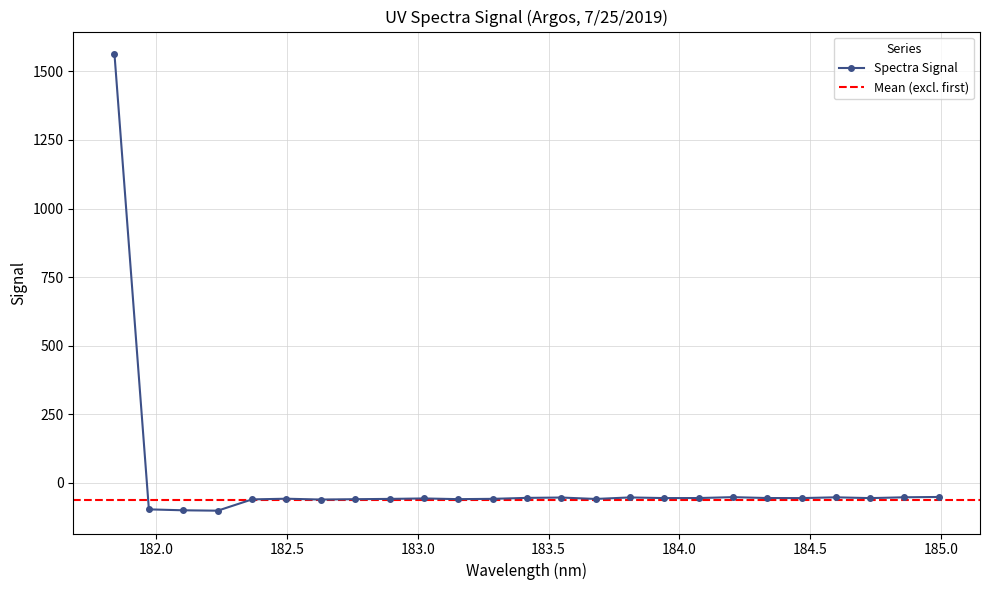

What is the greatest value displayed?

1561.6